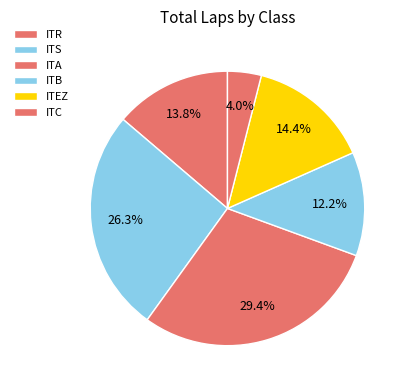

The ITB slice represents 16% of the pie. True or false?

False